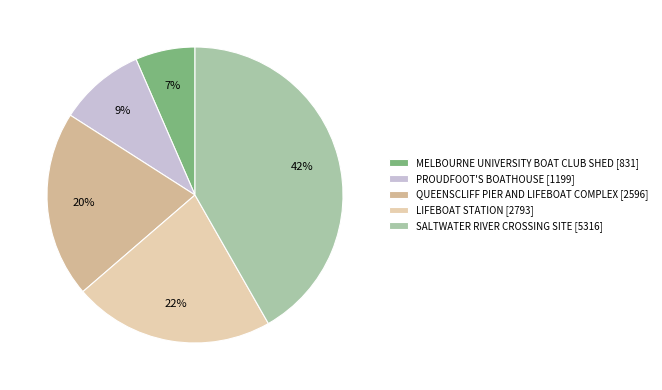

To the nearest percent, what is the difference between the largest and smallest slice percentages?

35%